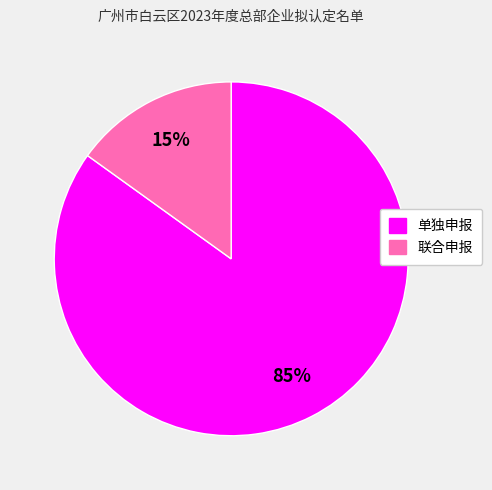

Rank the categories by value from lowest to highest.

联合申报, 单独申报